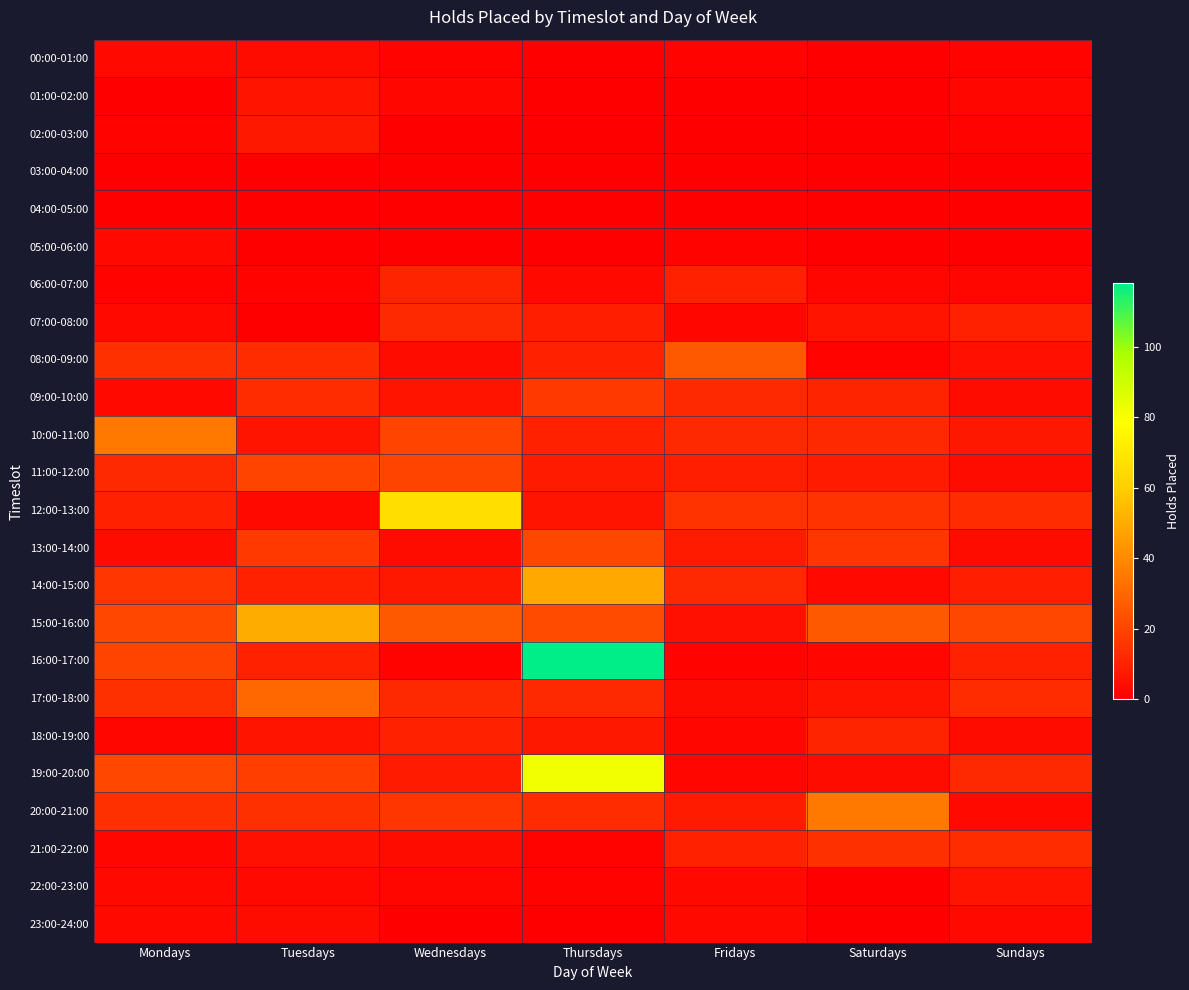

What is the difference between the highest and lowest values at Wednesdays?

66